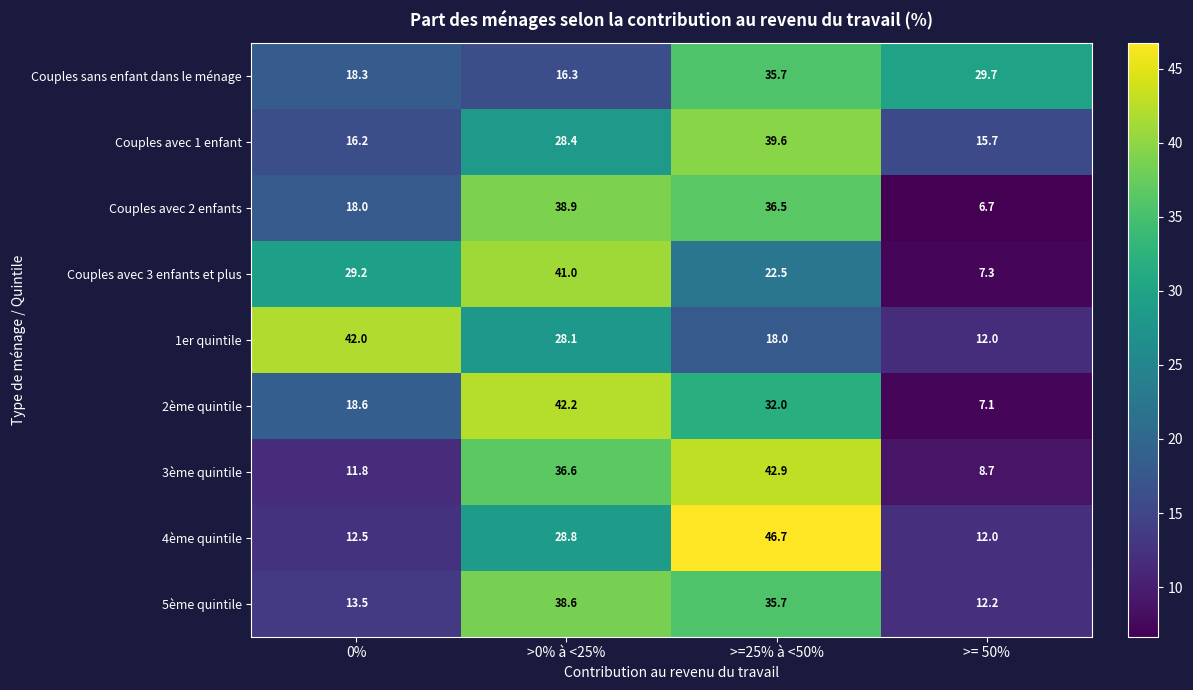

At which label does 4ème quintile reach its minimum?

>= 50%